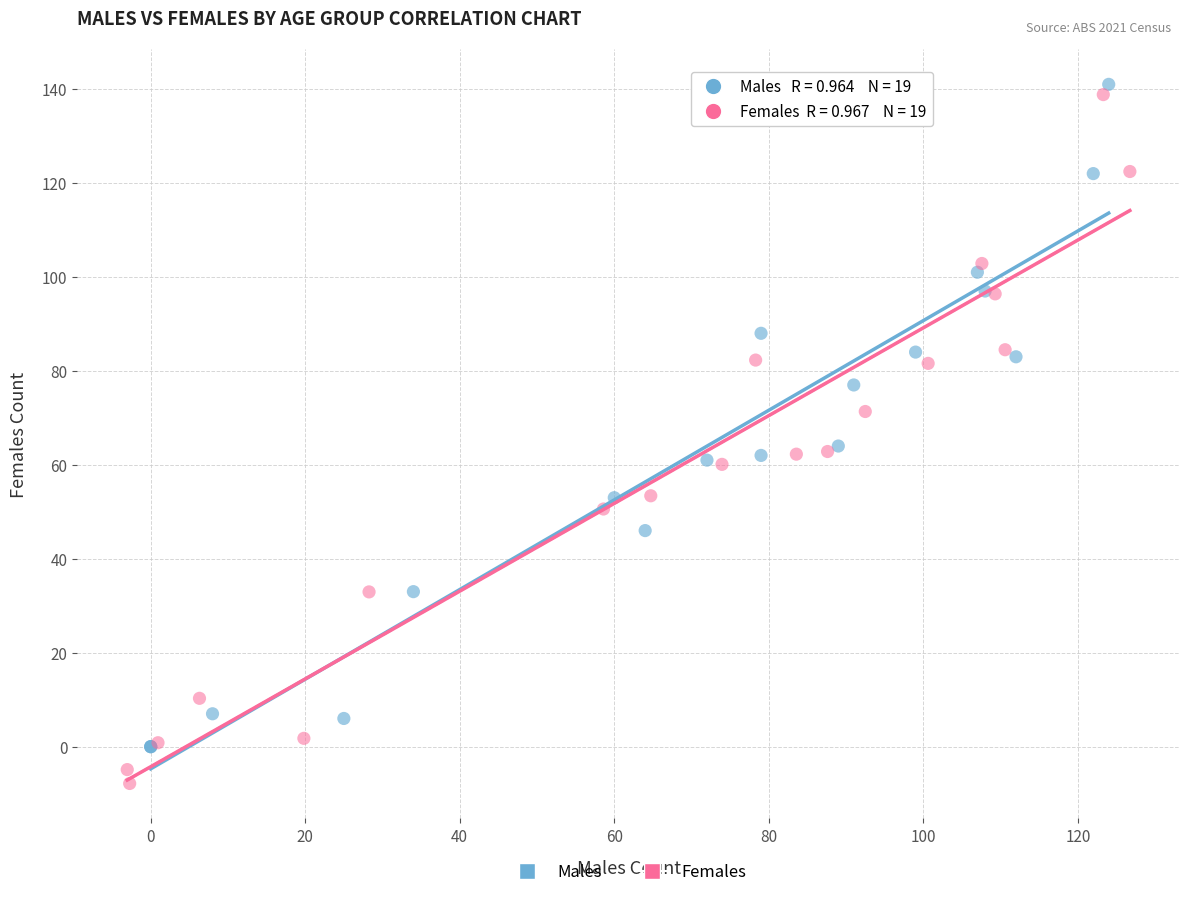

Which series contains the lowest Y value?

Females